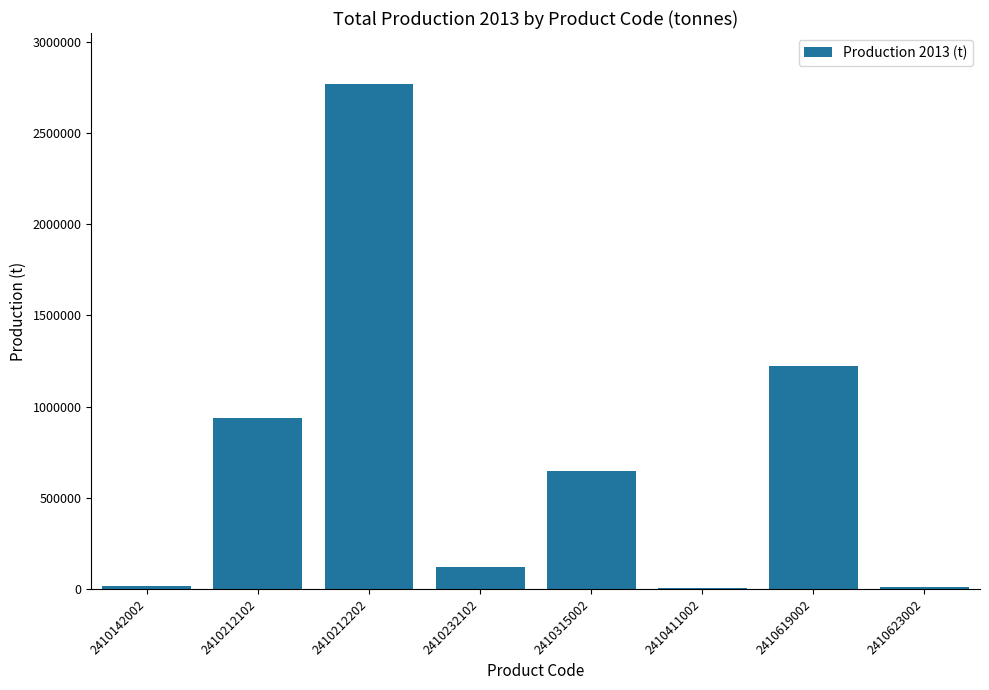

What value does the data have at 2410315002?

646811